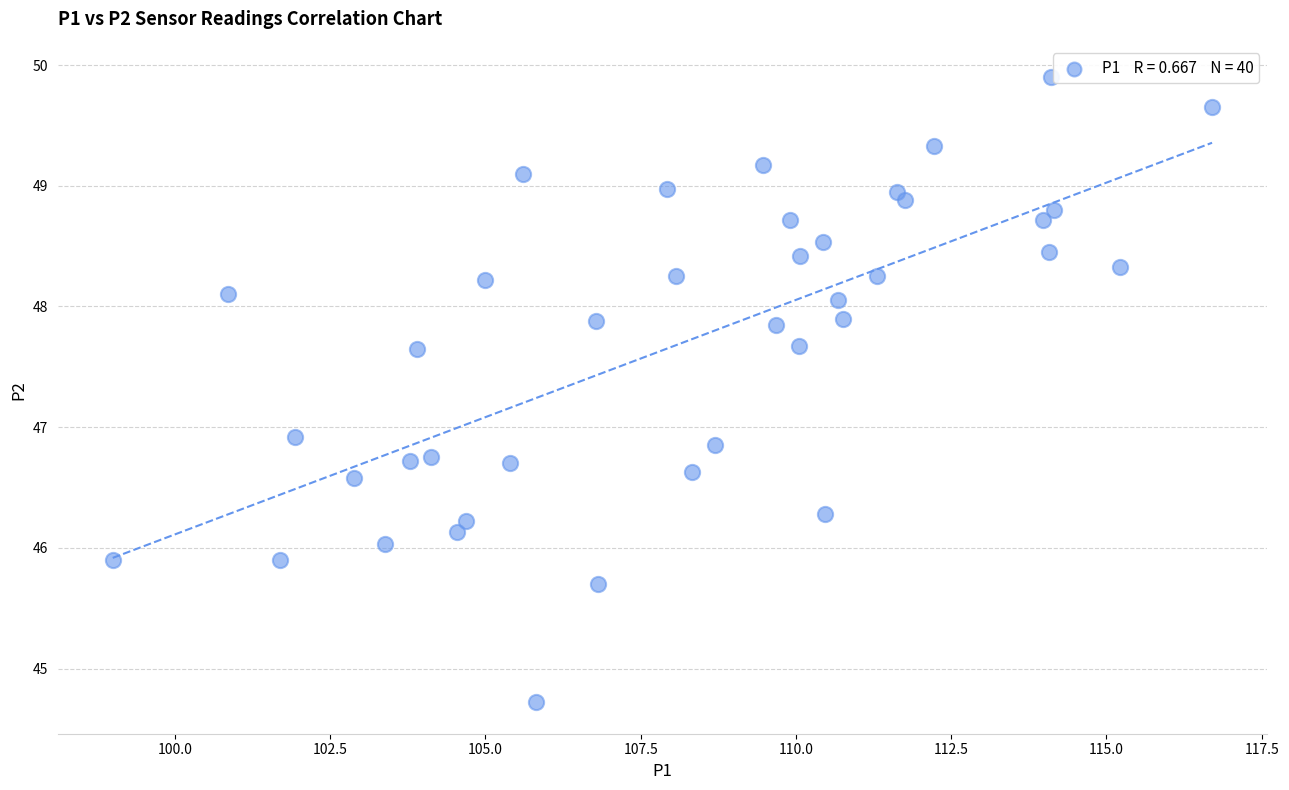

What is the range of Y values (max minus min)?

5.2